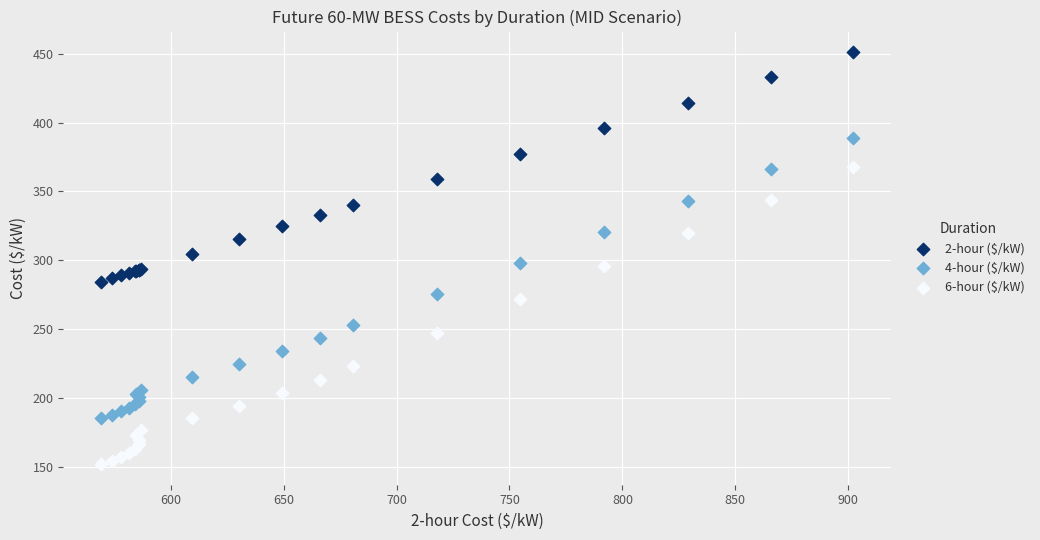

Which series contains the lowest Y value?

6-hour ($/kW)